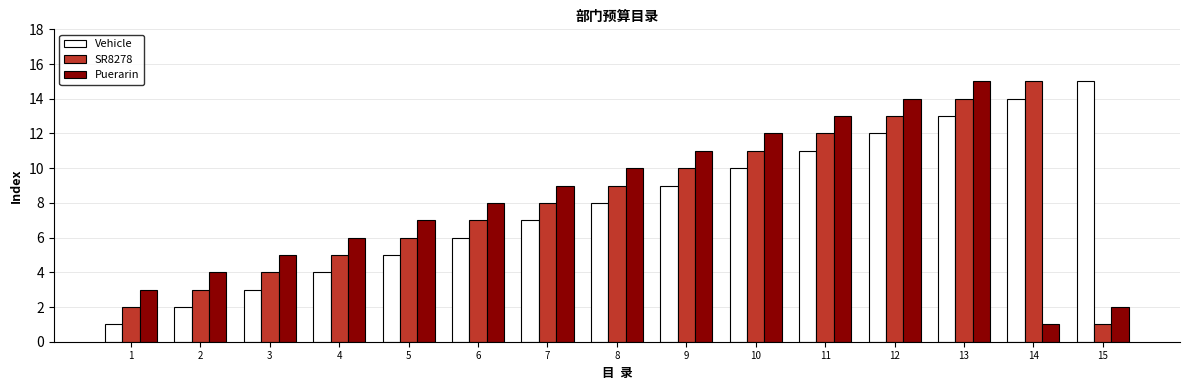

The SR8278 series shows 10 at 9. True or false?

True